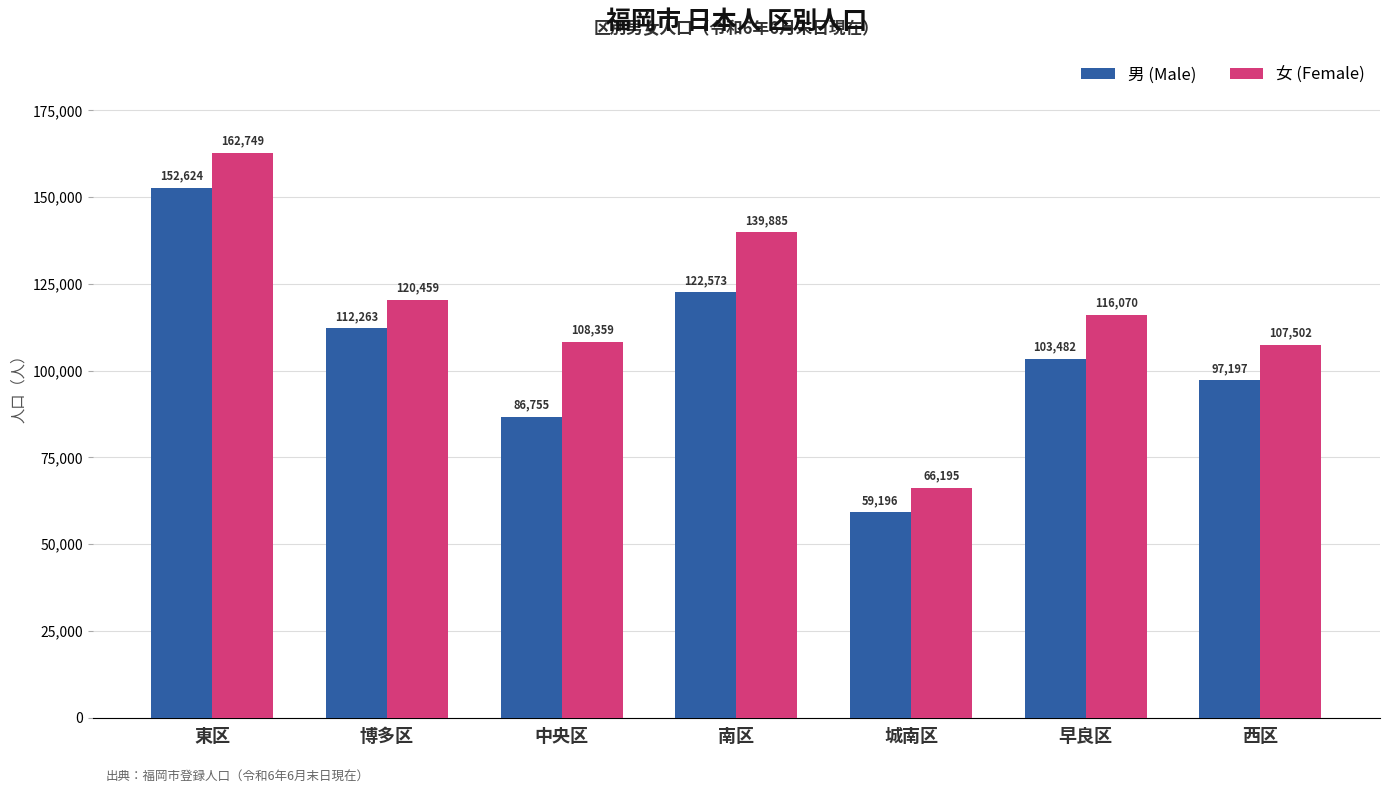

Reading left to right, transcribe all the data shown in this chart.

男 (Male): 152624	112263	86755	122573	59196	103482	97197
女 (Female): 162749	120459	108359	139885	66195	116070	107502